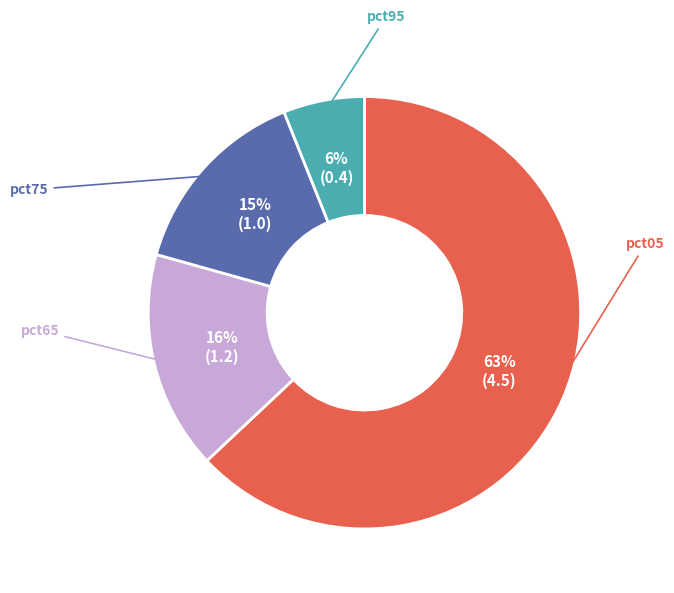

Which has a higher value, pct65 or pct95?

pct65